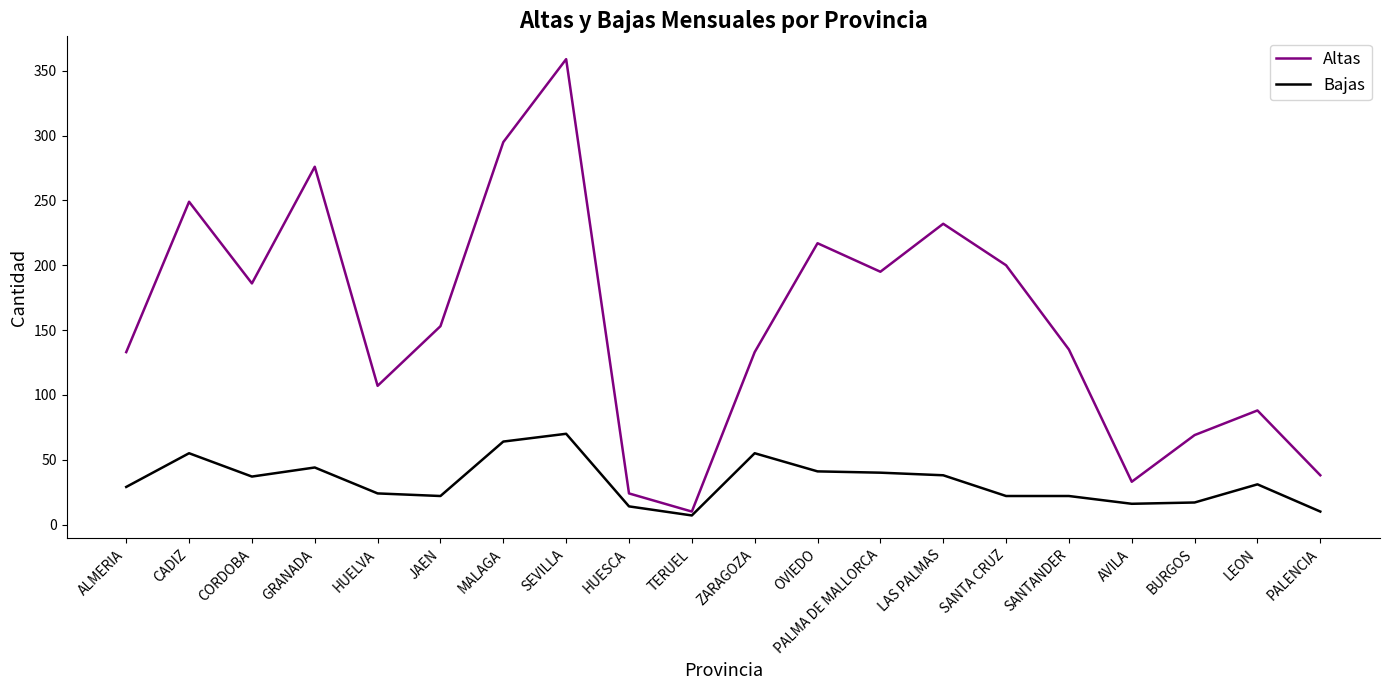

What is the difference between the Altas values at SANTA CRUZ and TERUEL?

190